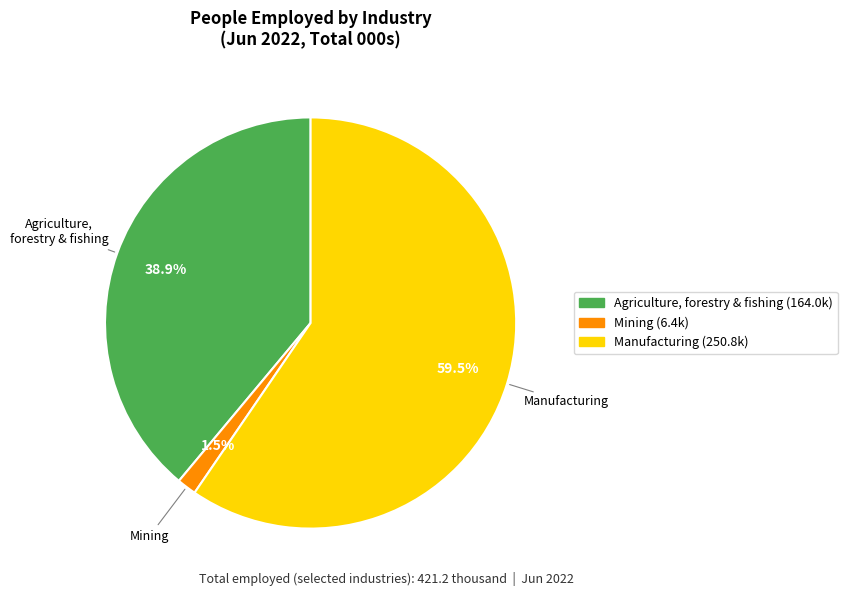

Is there a majority slice in this chart?

Yes